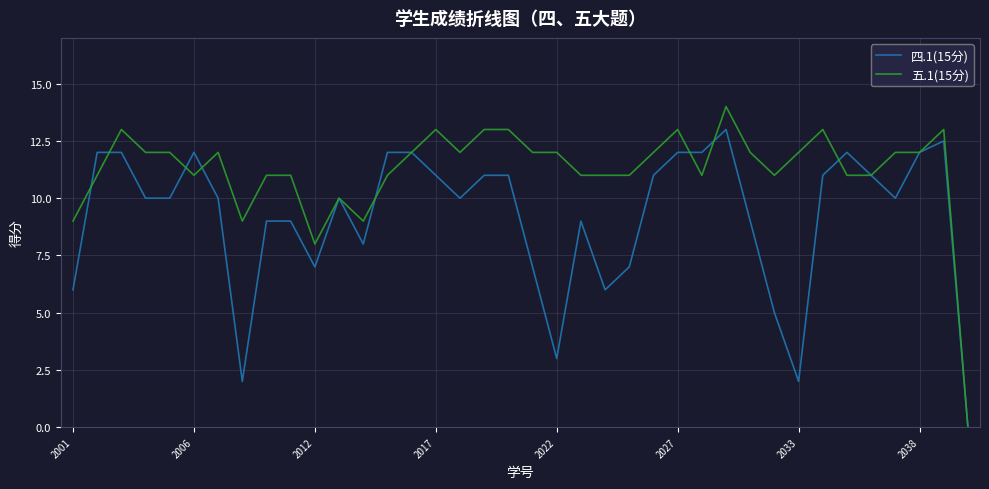

Which series has the widest spread of values?

五.1(15分)